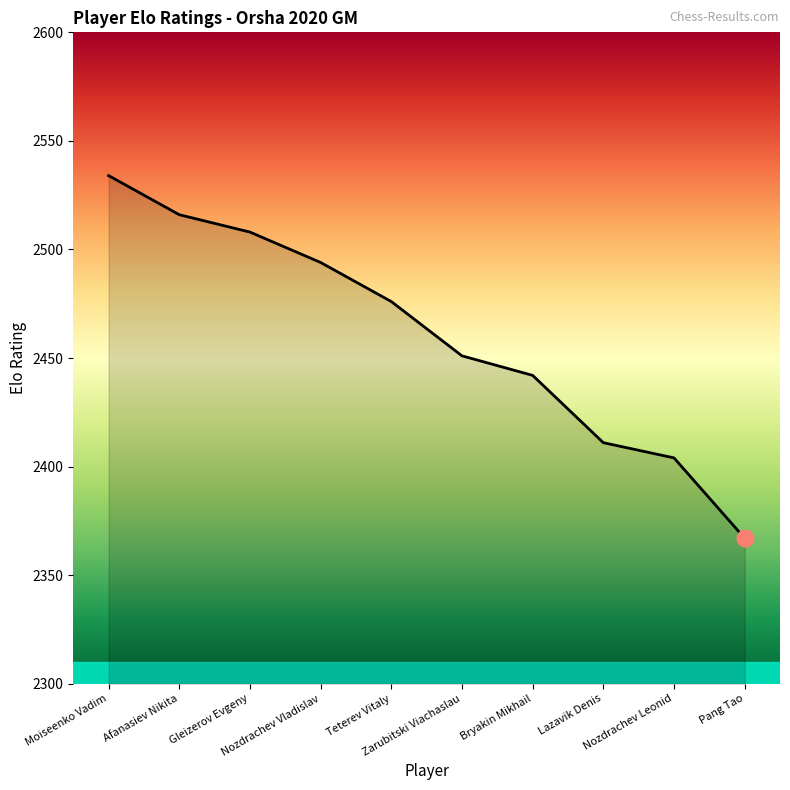

What is the difference between the second highest and minimum values?

149